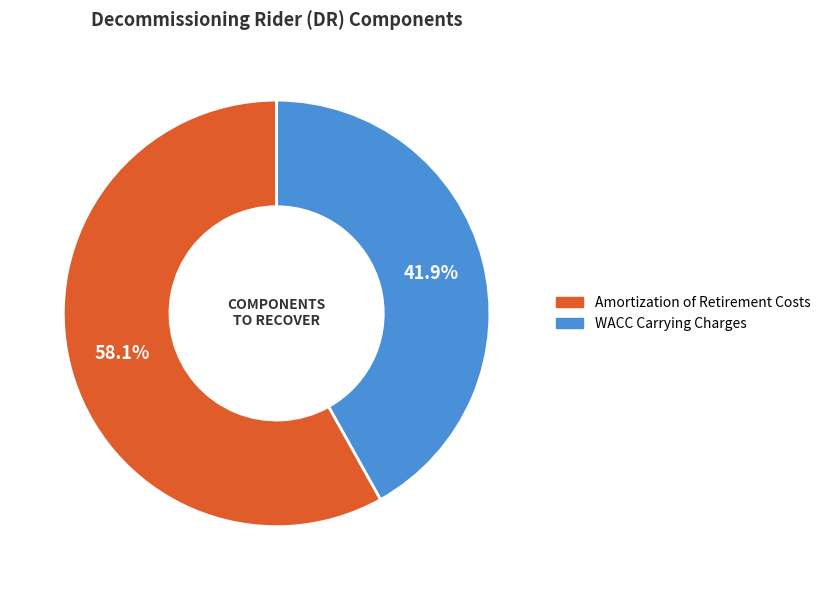

To the nearest percent, what is the combined percentage of WACC Carrying Charges and Amortization of Retirement Costs?

100%